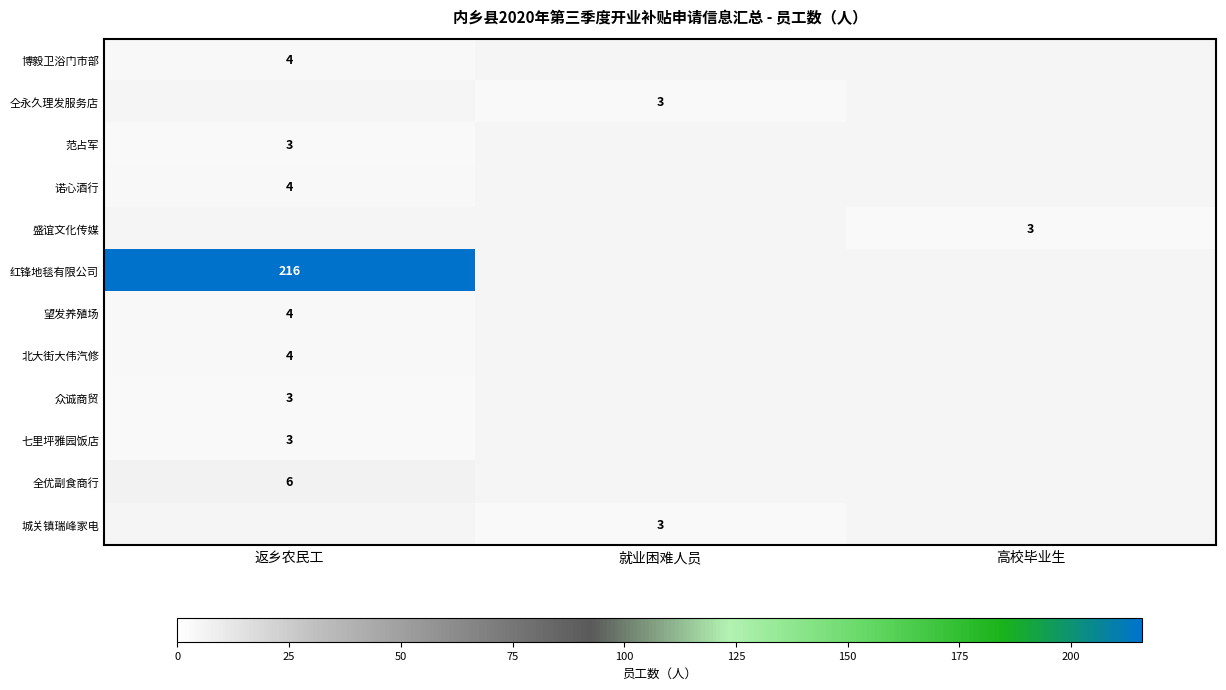

The 望发养殖场 series shows 4 at 返乡农民工. True or false?

True